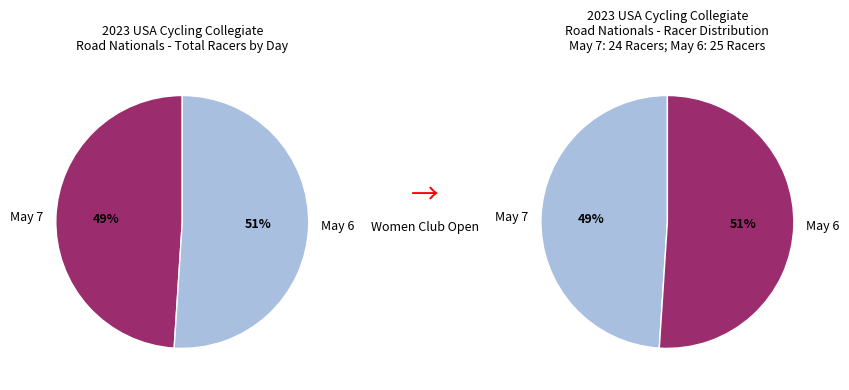

Does 2023-05-7 Women Club Open account for over 50% of the chart?

No